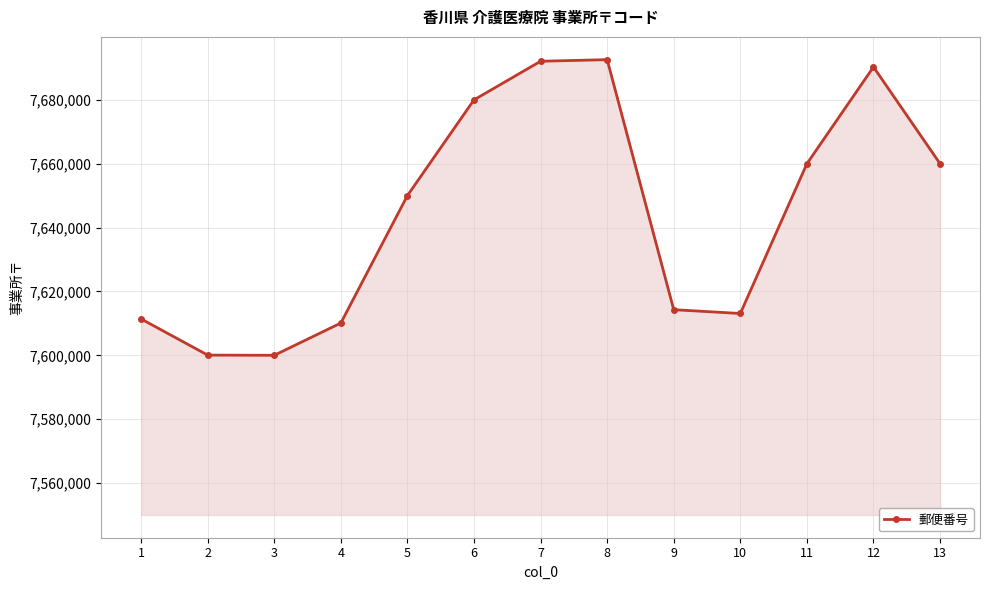

How many points are lower than both their immediate neighbors (excluding endpoints)?

2